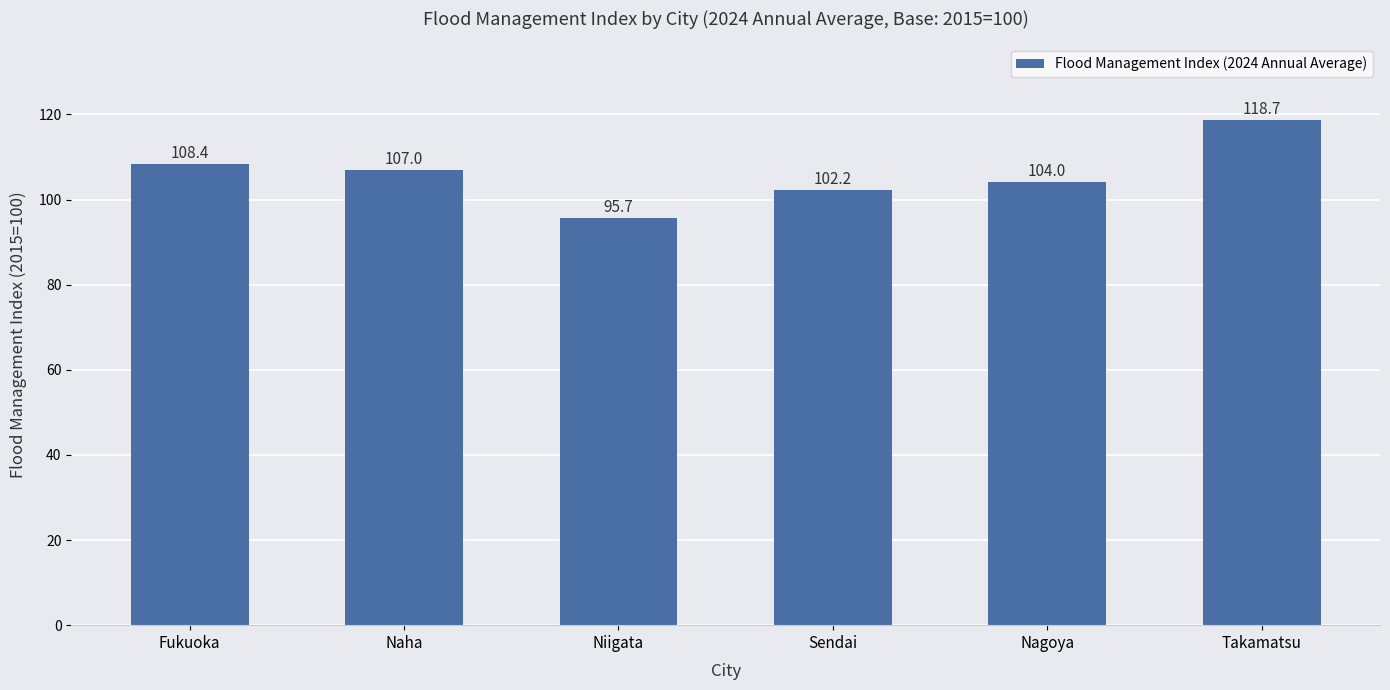

Are the bars horizontal?

No